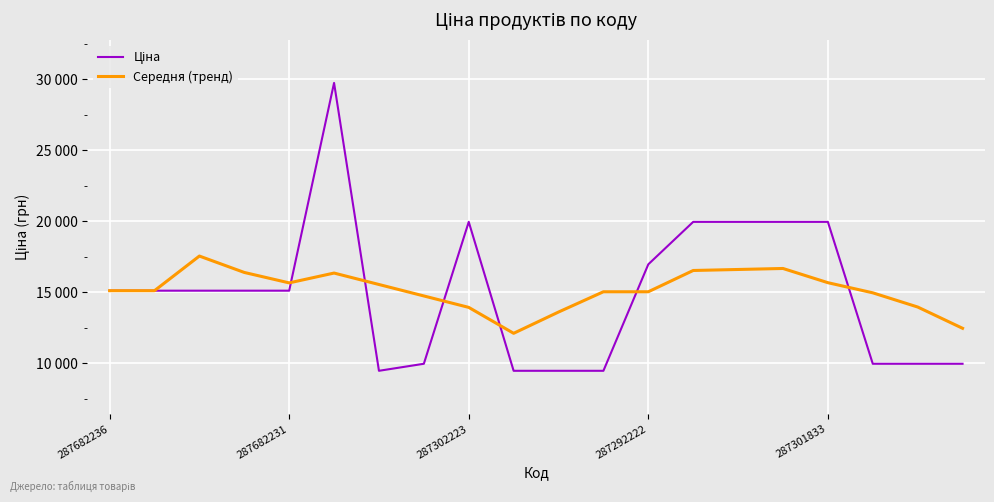

Reading right to left, transcribe all the data shown in this chart.

Ціна: 9975.0	9975.0	9975.0	19964.2	19964.2	19964.2	19964.2	16976.3	9480.1	9480.1	9480.1	19964.2	9975.0	9480.1	29747.2	15120.0	15120.0	15120.0	15120.0	15120.0
Середня (тренд): 12472.3	13970.7	14969.6	15683.1	16683.3	16612.6	16541.9	15044.1	15044.1	13617.1	12119.4	13943.8	14749.5	15555.2	16360.9	15668.9	16403.9	17557.9	15120.0	15120.0